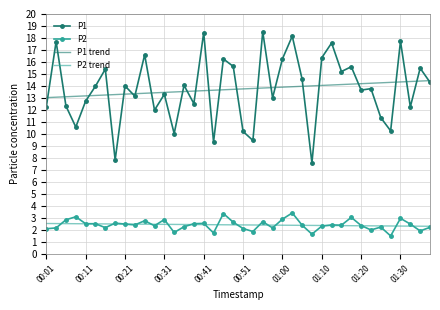

What is the smallest value displayed?

1.5